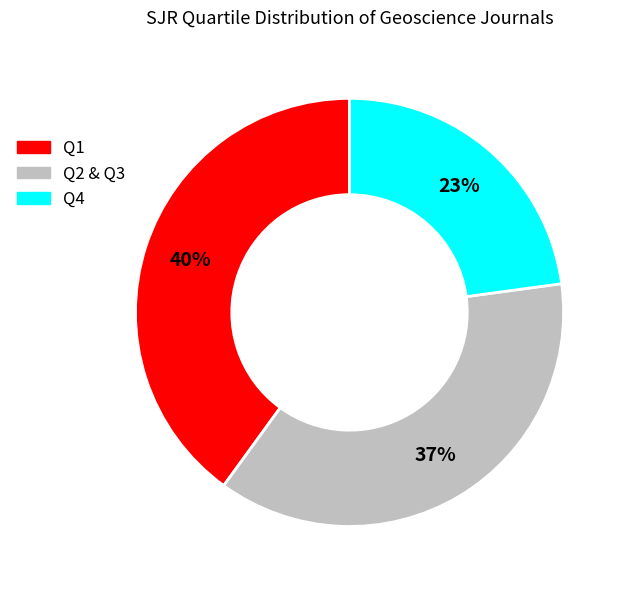

To the nearest percent, what is the difference between the largest and smallest slice percentages?

17%